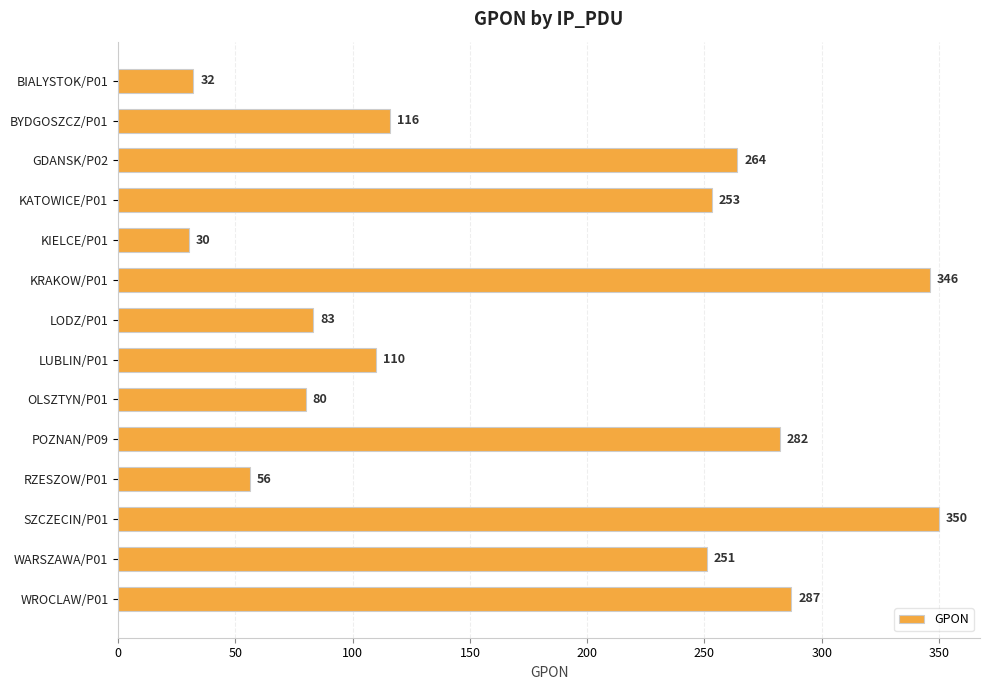

The chart shows a value of 56 at RZESZOW/P01. True or false?

True